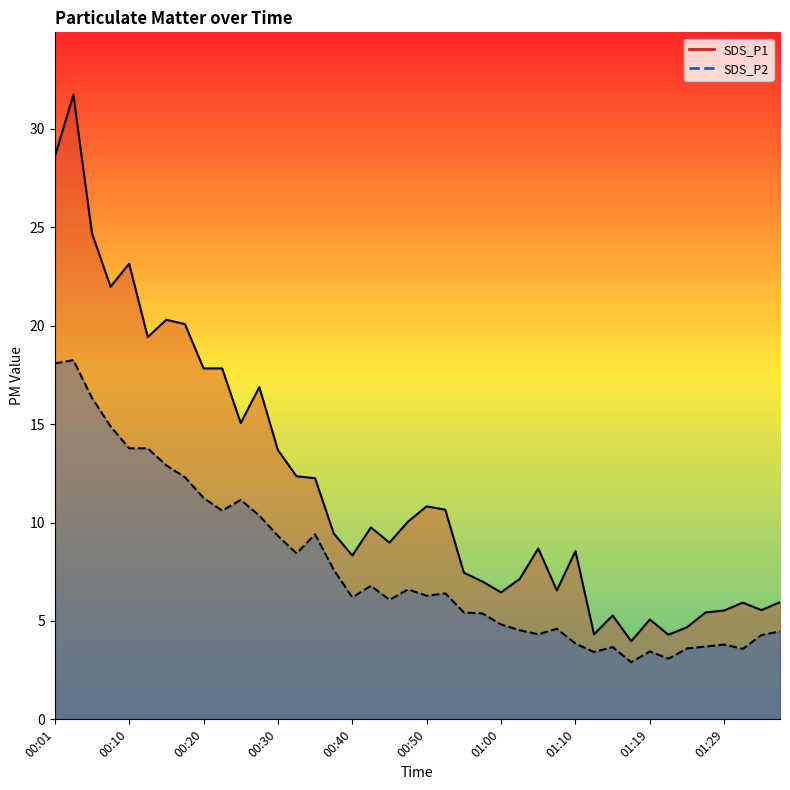

True or false: SDS_P1 has more than 1 interior local peaks.

True